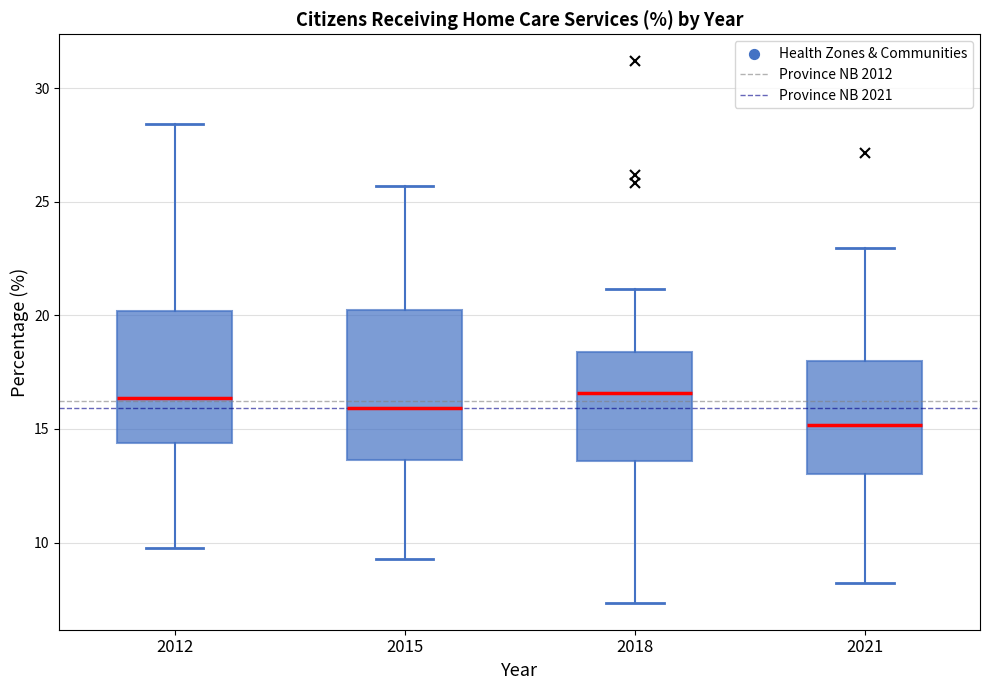

Comparing the boxes themselves (not the whiskers), which one is the tallest?

2015